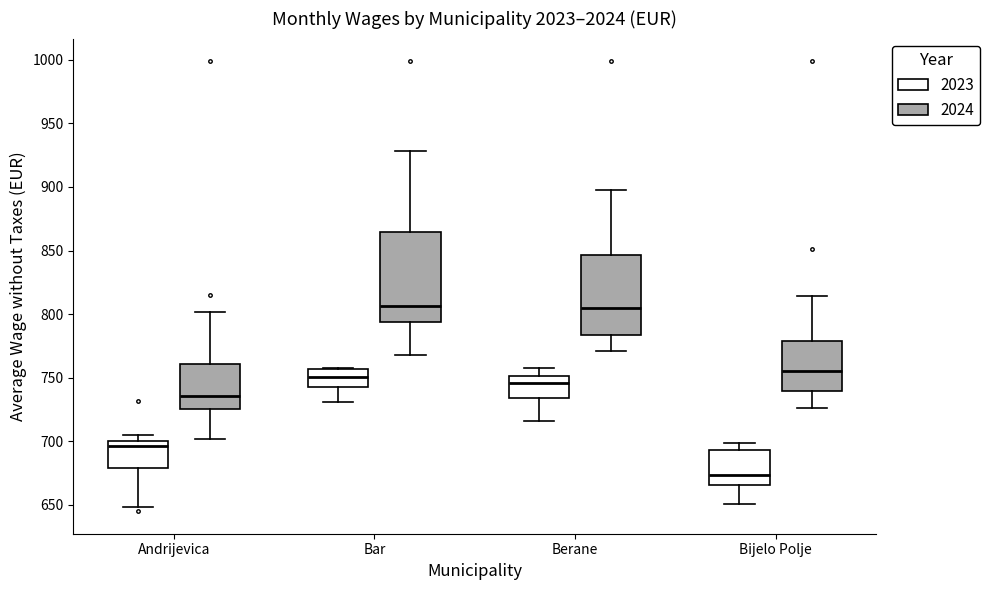

Which box is the tallest, from its lower edge to its upper edge?

Bar (2024)